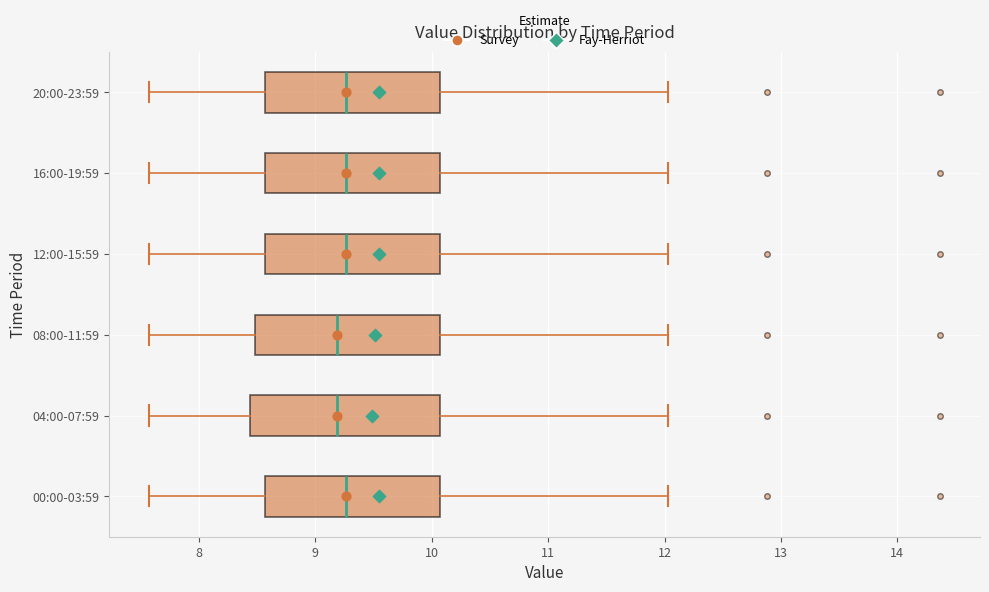

Reading bottom to top, read every box against the x-axis: the position of its median line, the range the box covers, and the ends of its whiskers. The values are not printed on the chart, so give them approximately, as read against the axis.

00:00-03:59: median 9.3, box 8.6 to 10.1, whiskers 7.6 to 12.0
04:00-07:59: median 9.2, box 8.4 to 10.1, whiskers 7.6 to 12.0
08:00-11:59: median 9.2, box 8.5 to 10.1, whiskers 7.6 to 12.0
12:00-15:59: median 9.3, box 8.6 to 10.1, whiskers 7.6 to 12.0
16:00-19:59: median 9.3, box 8.6 to 10.1, whiskers 7.6 to 12.0
20:00-23:59: median 9.3, box 8.6 to 10.1, whiskers 7.6 to 12.0